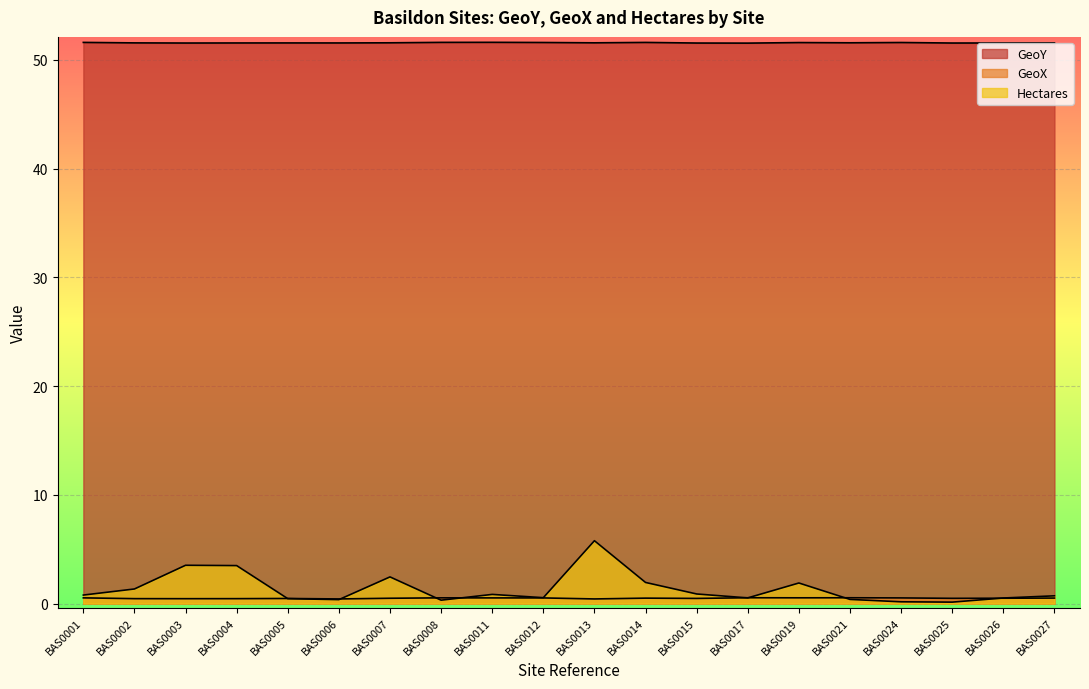

True or false: GeoX and GeoY cross at least once.

False